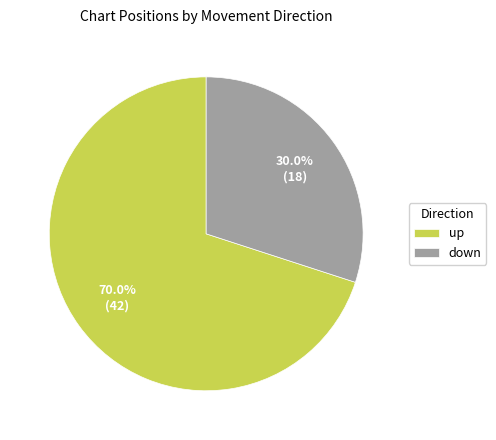

To the nearest percent, what portion does up represent?

70%